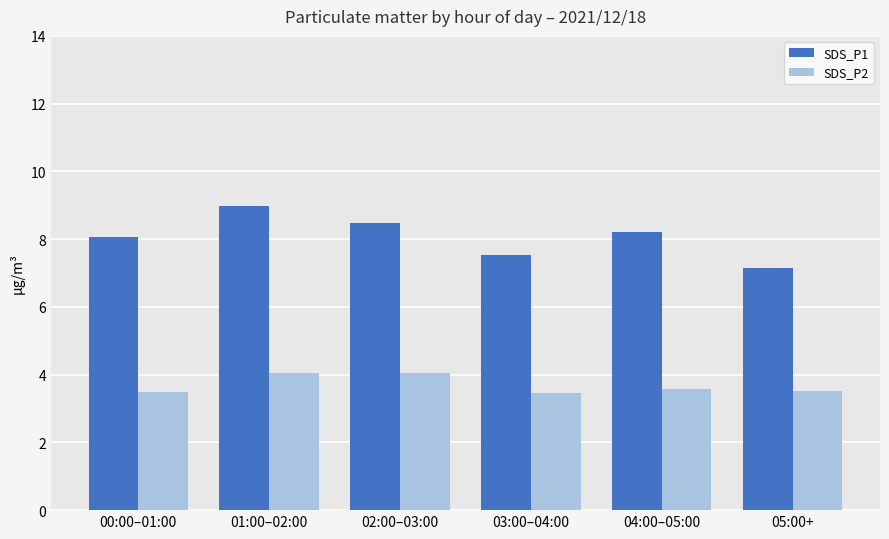

What are all the series names shown in the legend?

SDS_P1, SDS_P2